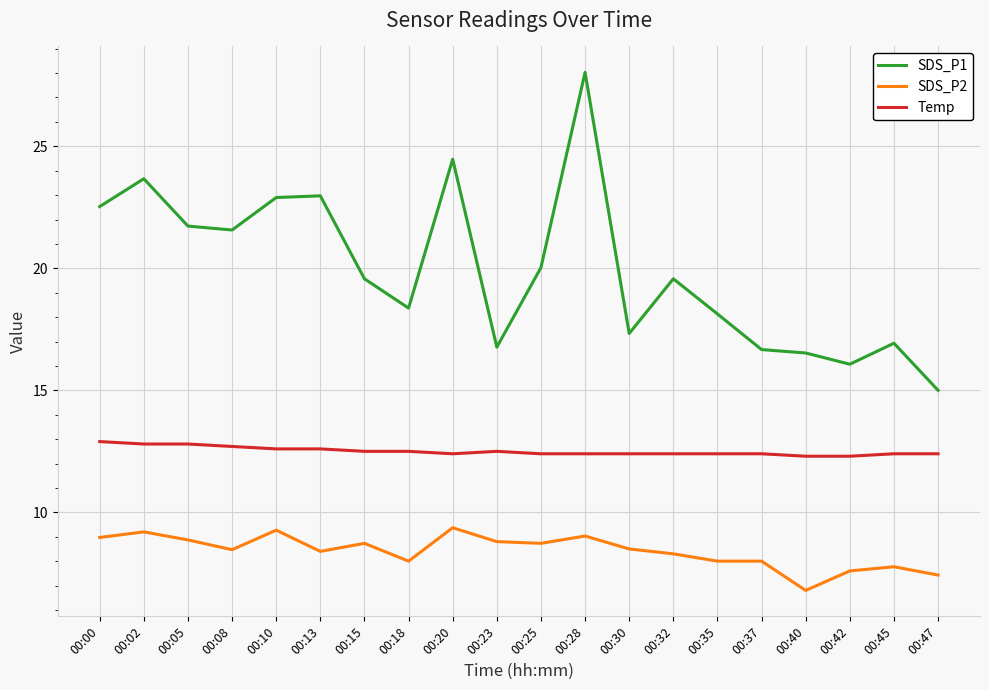

What is the lowest value of the SDS_P2 series?

6.8